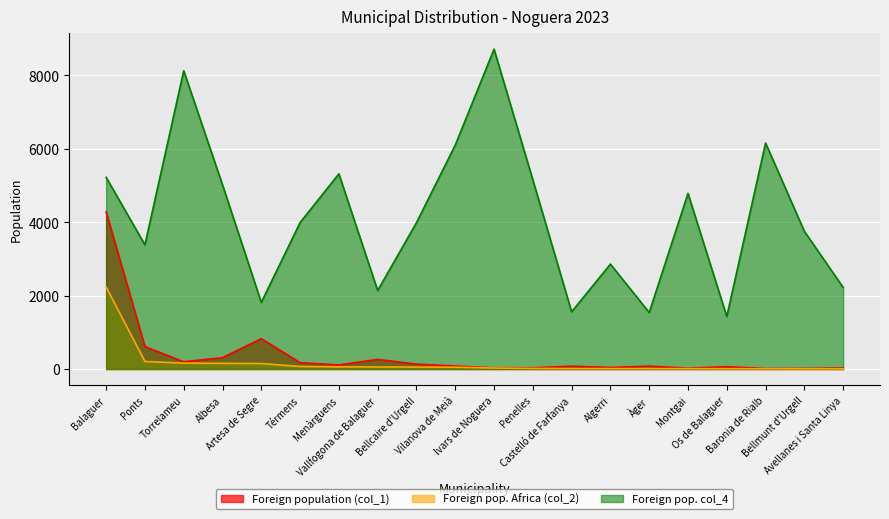

In Foreign population (col_1), how many points are higher than both neighbors (excluding endpoints)?

5